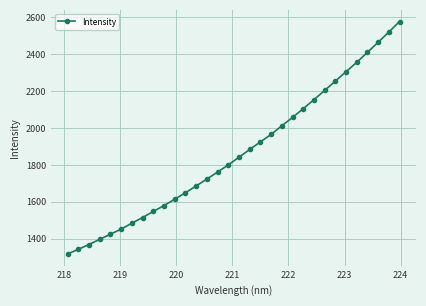

What is the average value?

1865.8